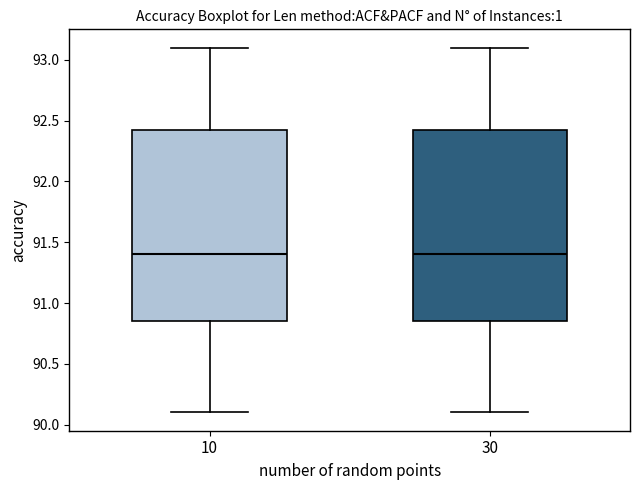

Where is the lower edge of the box at x = 30 on the y-axis? The values are not printed on the chart, so give them approximately, as read against the axis.

90.85